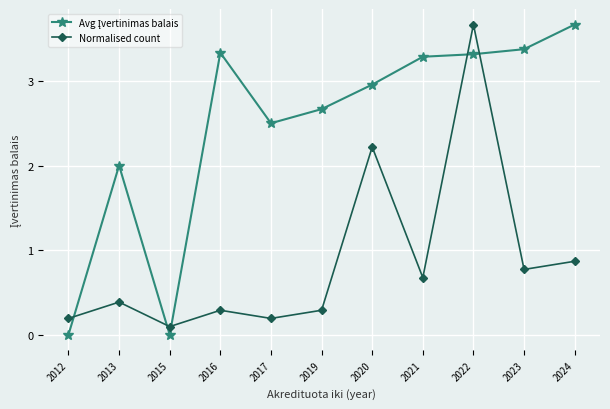

Where is the first local maximum for Normalised count?

2013